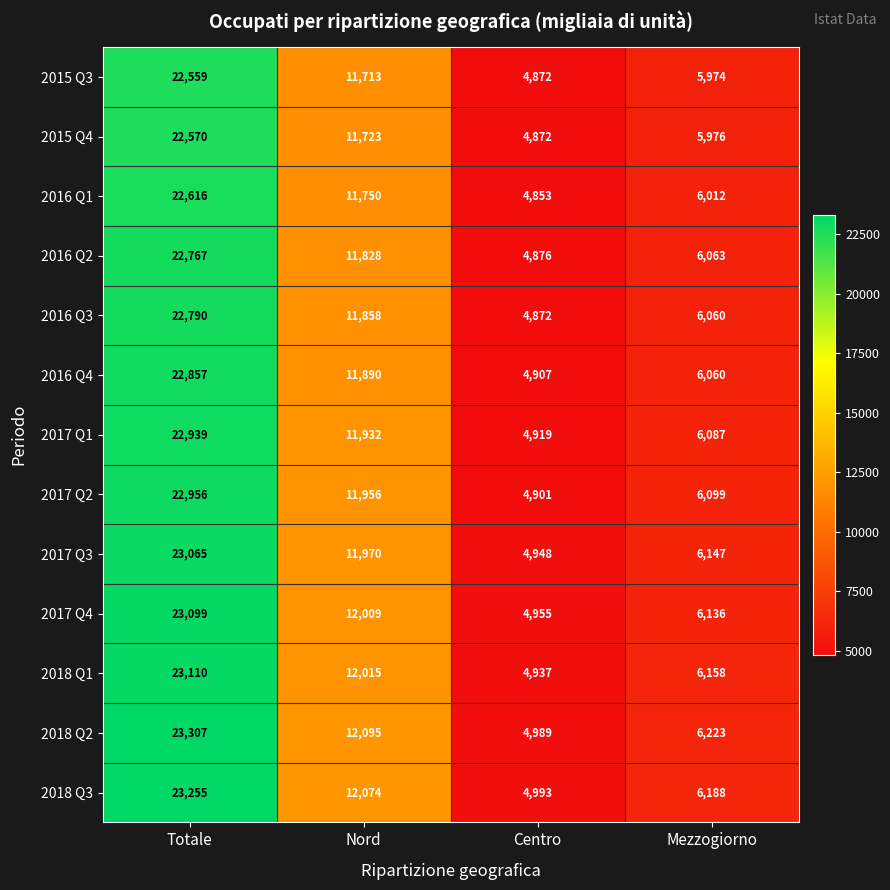

Which series has the largest total across all categories?

2018 Q2